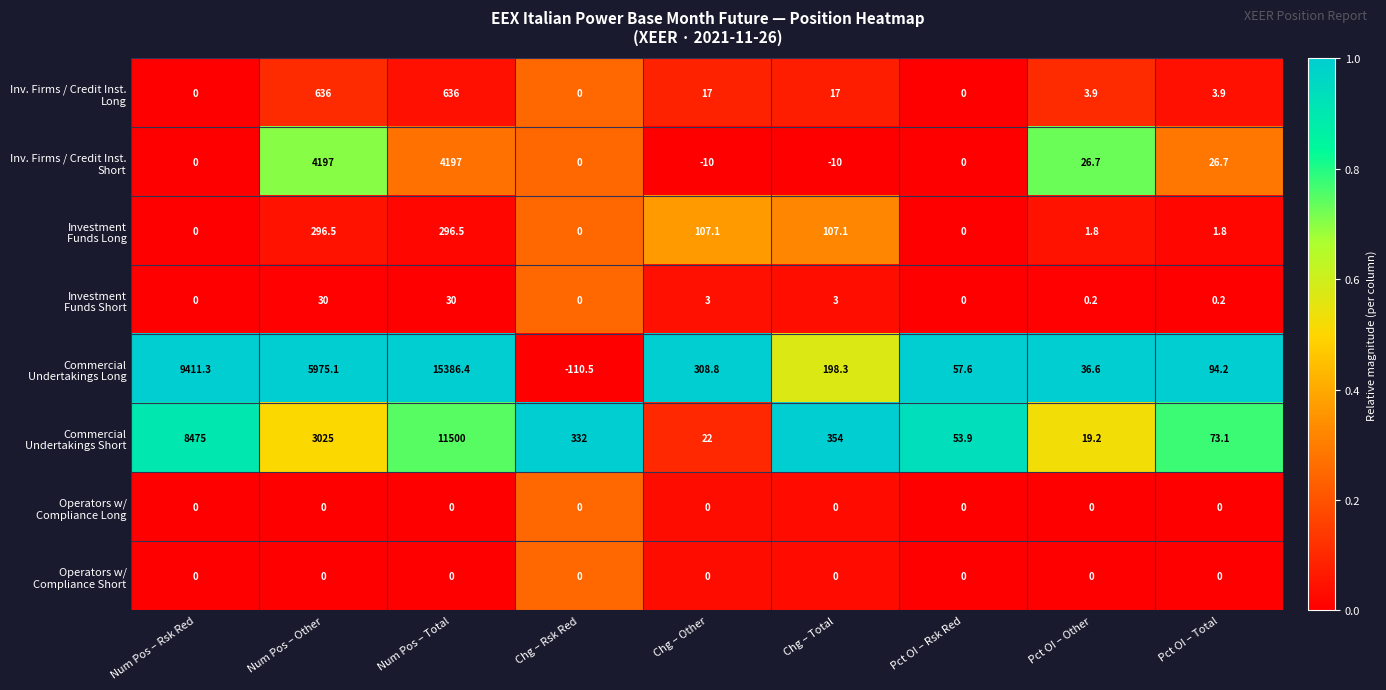

What is the difference between the highest and lowest values at Num Pos – Other?

5975.1